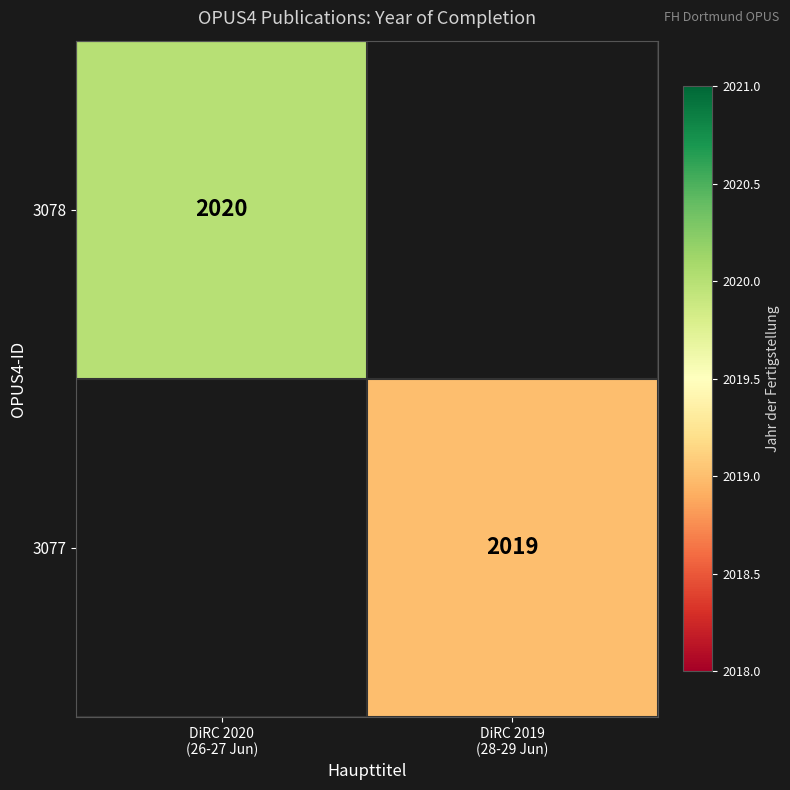

Which label corresponds to the smallest value in the chart?

DiRC 2019
(28-29 Jun)